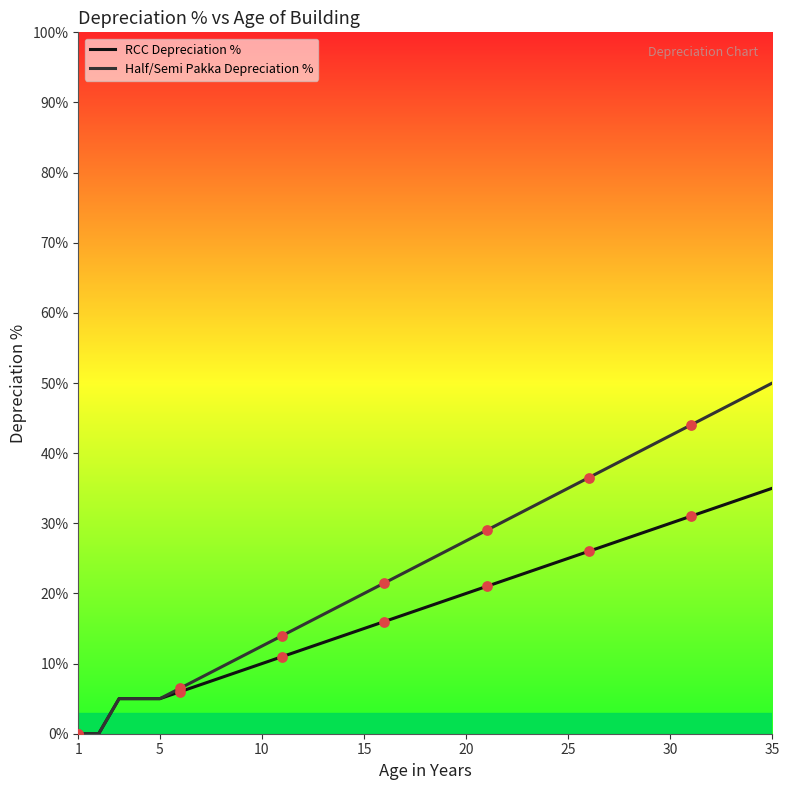

Which series has the largest total across all categories?

Half/Semi Pakka Depreciation %